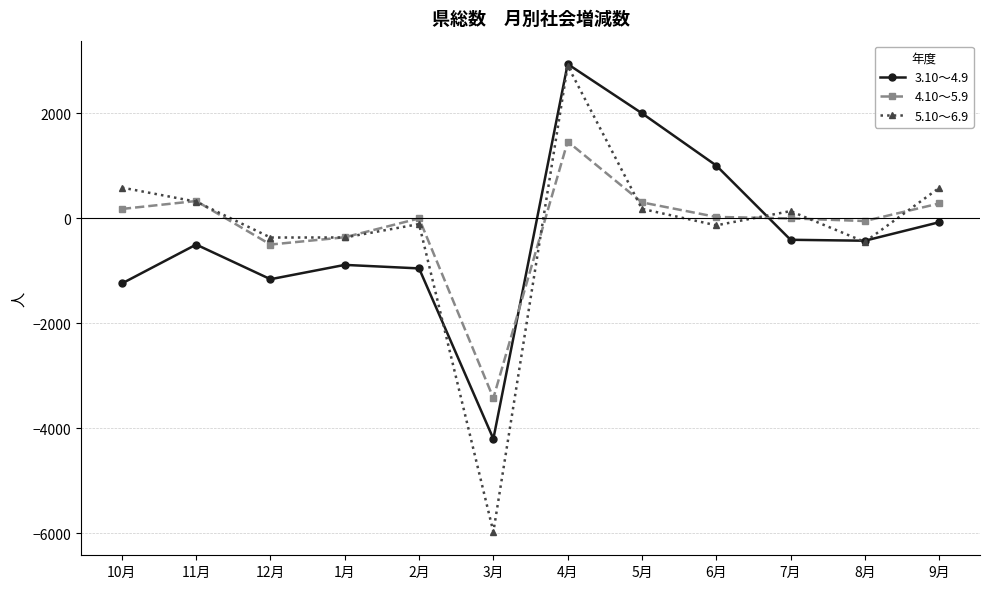

What is the difference between the second highest and minimum values in the 4.10～5.9 series?

3752